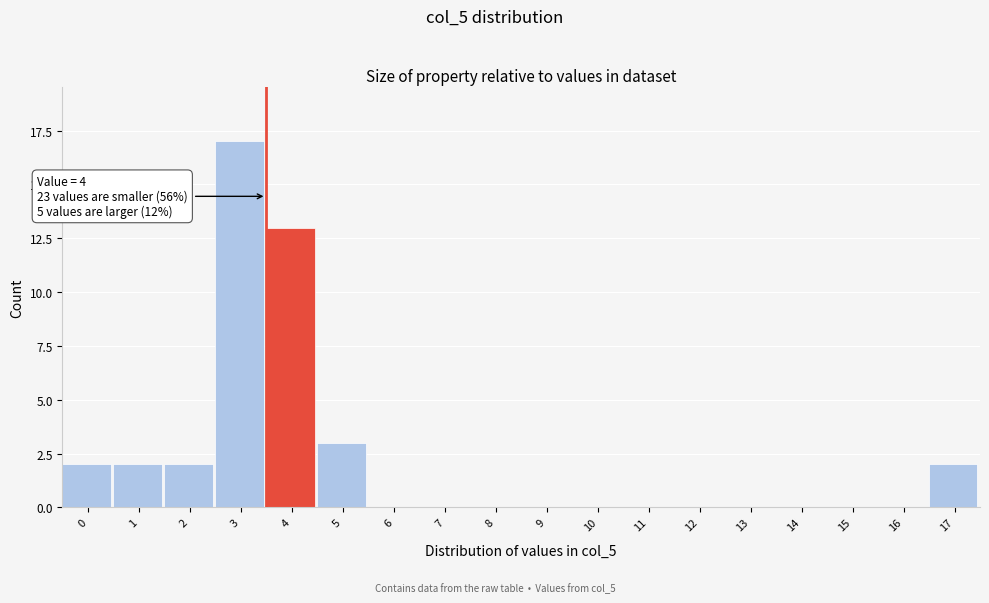

Reading left to right, what are all the values shown in this chart?

0=2	1=2	2=2	3=17	4=13	5=3	6=0	7=0	8=0	9=0	10=0	11=0	12=0	13=0	14=0	15=0	16=0	17=2